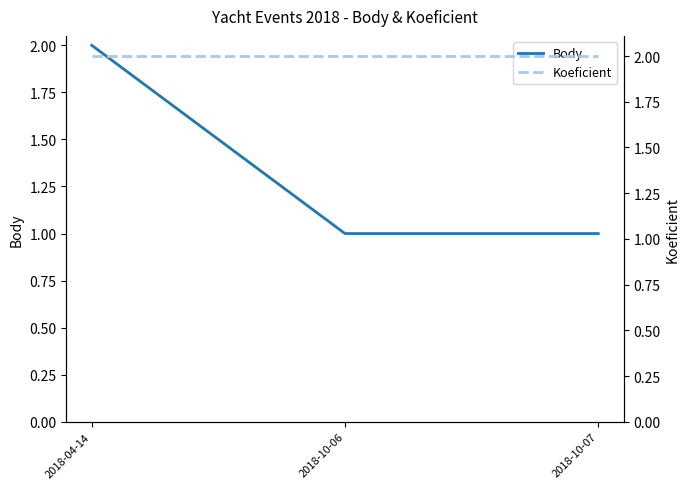

What is the minimum value shown in the chart?

1